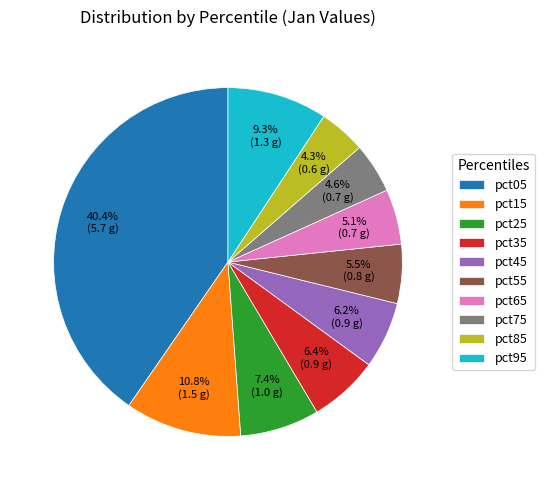

To the nearest percent, what is the difference between the pct45 and pct15 slice percentages?

5%